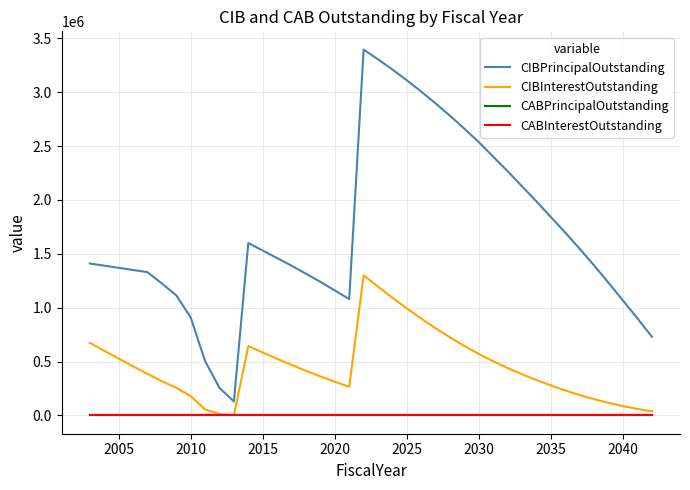

Which series has the largest total across all categories?

CIBPrincipalOutstanding